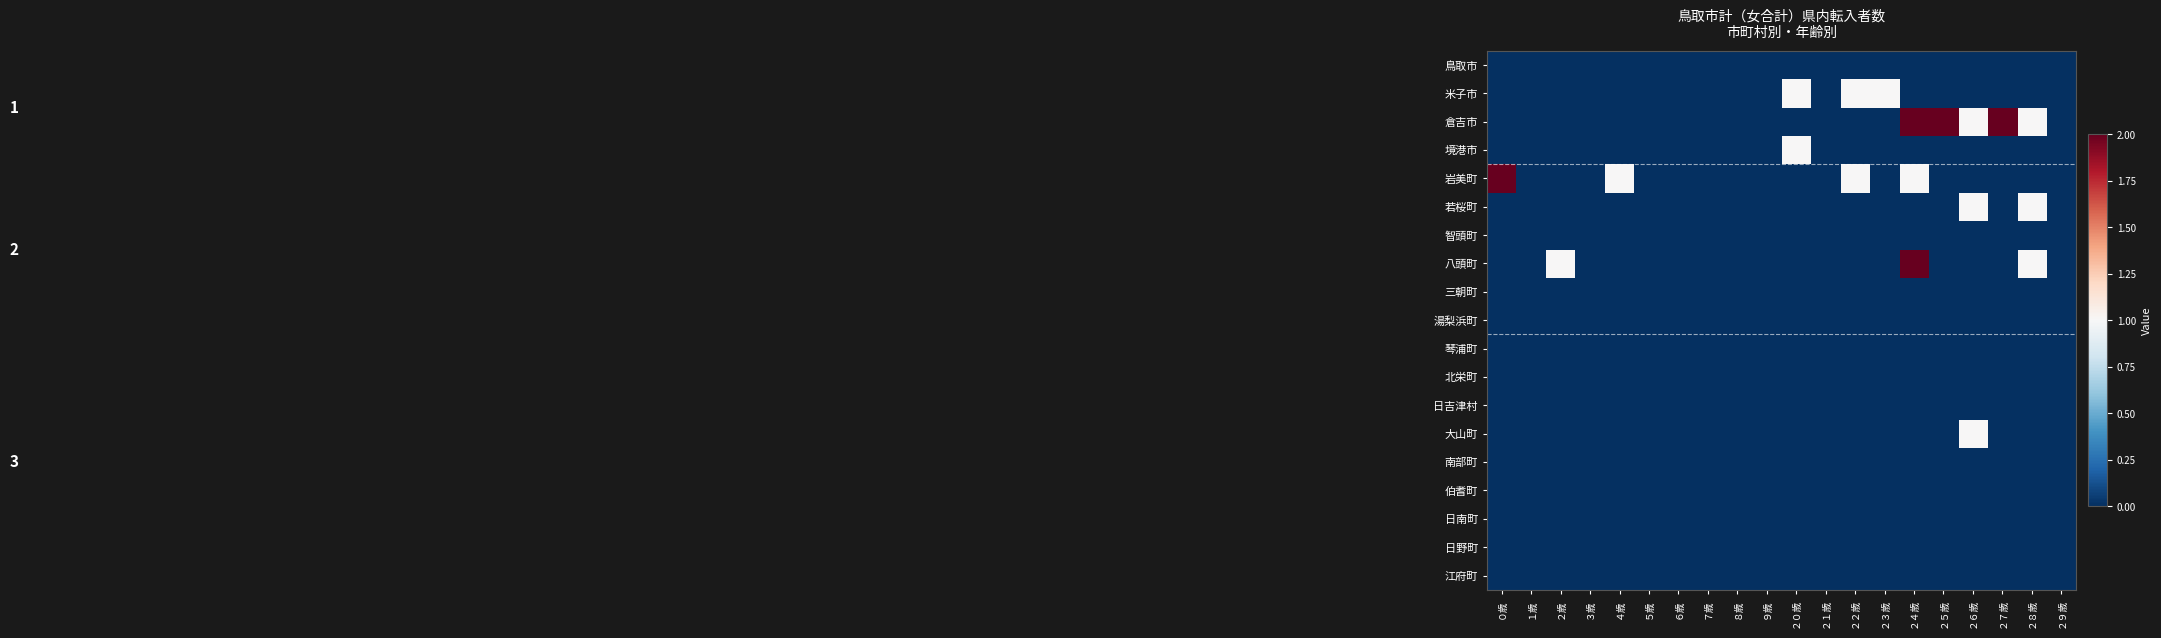

At how many categories does at least one series exceed 0?

11